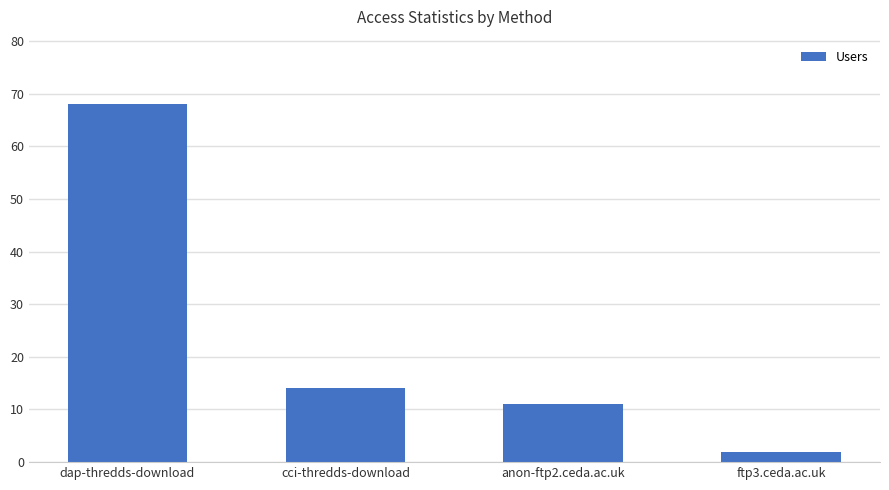

At which label is the value closest to 35?

cci-thredds-download